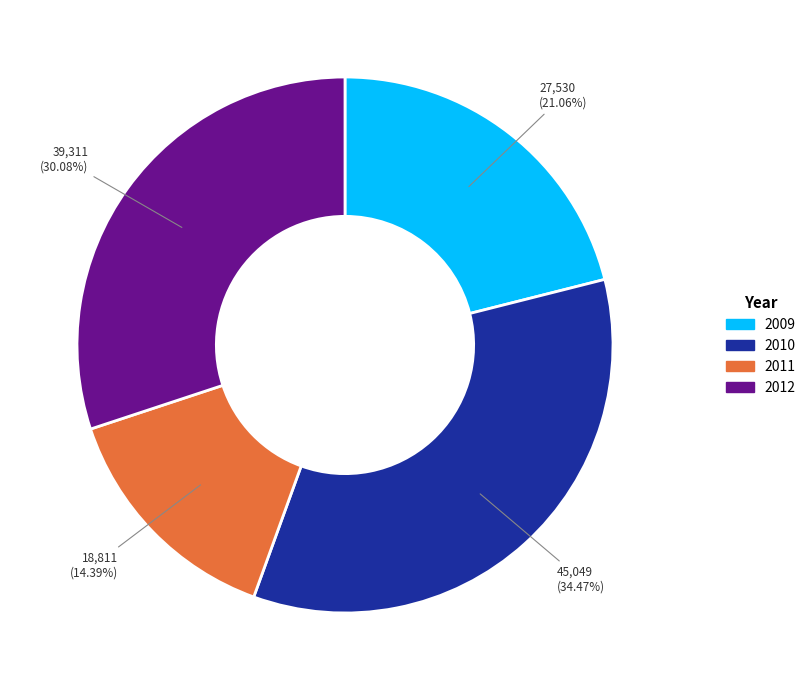

Is there any slice that represents more than half of the pie?

No